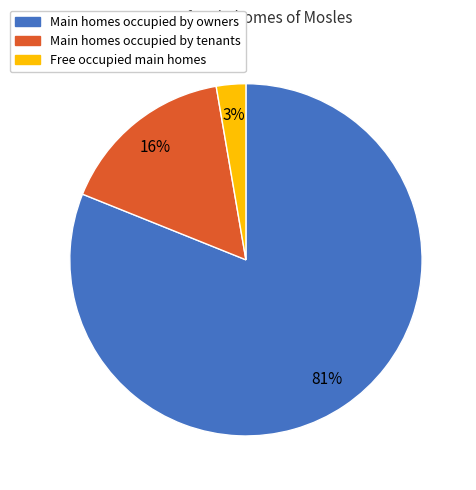

To the nearest percent, what is the average slice percentage?

33%